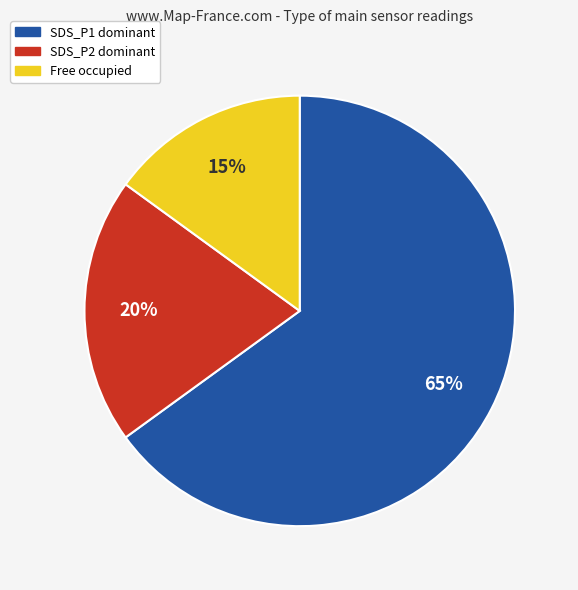

Is there any slice that represents more than half of the pie?

Yes